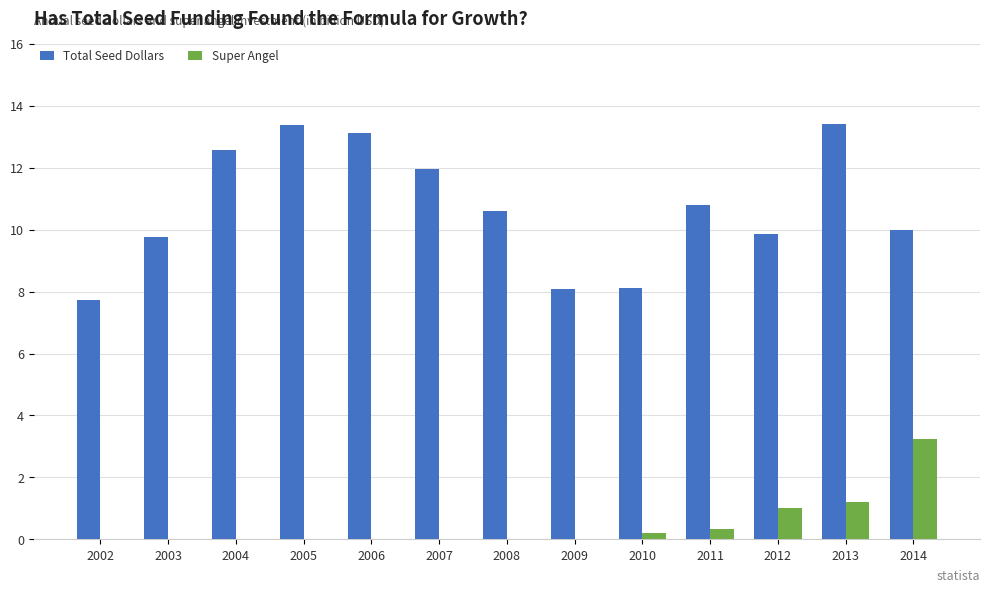

Which series changed the most between 2003 and 2004?

Total Seed Dollars